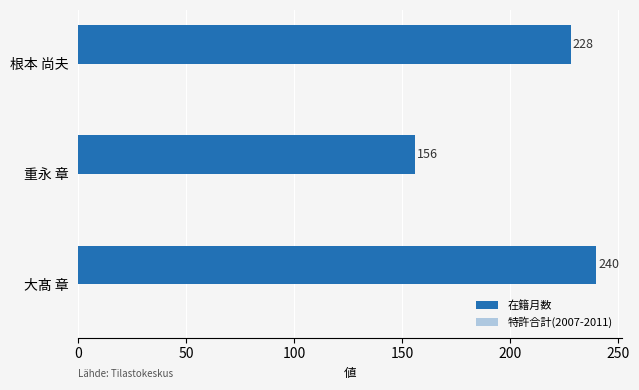

What is the maximum value shown in the chart?

240